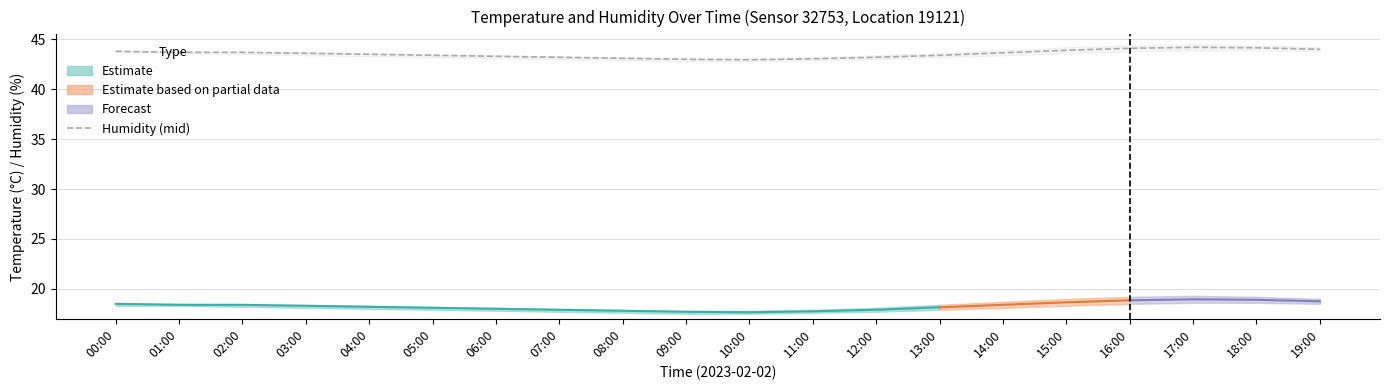

Does the chart have visible grid lines?

Yes